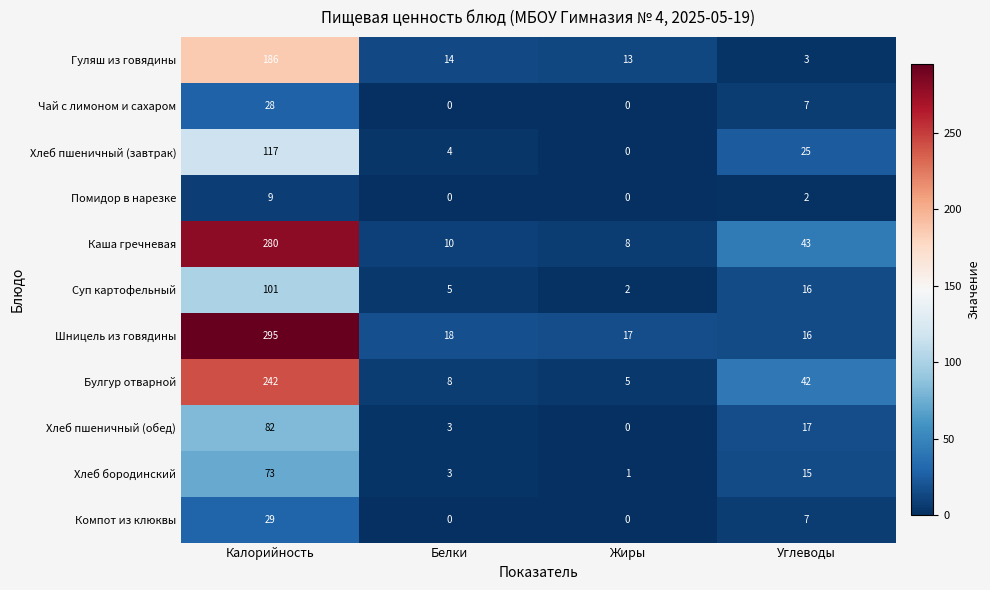

List the series in order of their peak value, highest first.

Шницель из говядины, Каша гречневая, Булгур отварной, Гуляш из говядины, Хлеб пшеничный (завтрак), Суп картофельный, Хлеб пшеничный (обед), Хлеб бородинский, Компот из клюквы, Чай с лимоном и сахаром, Помидор в нарезке